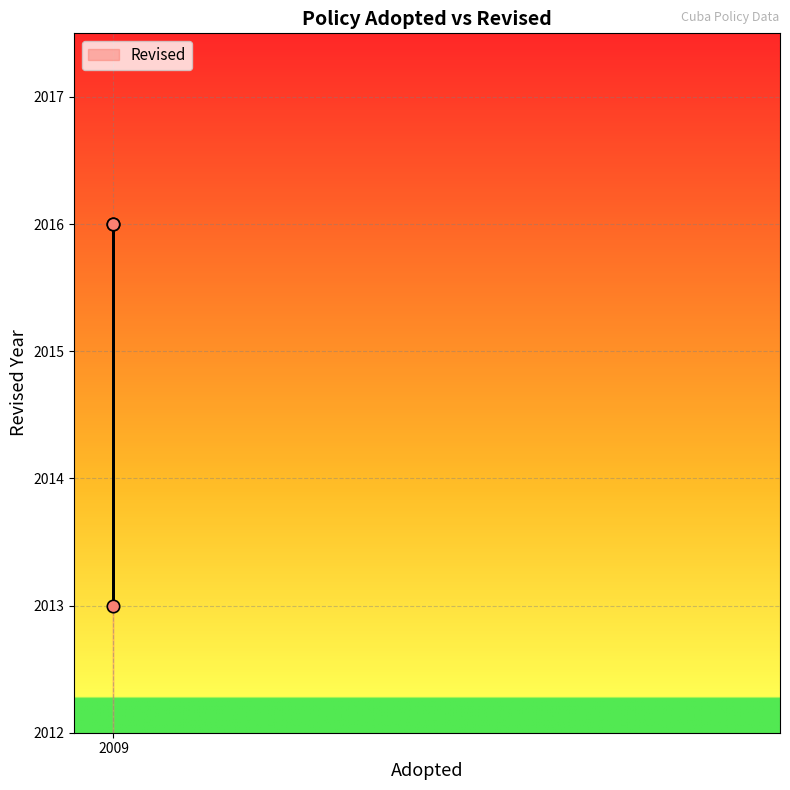

What Y value in the scatter plot is closest to 2014?

2013